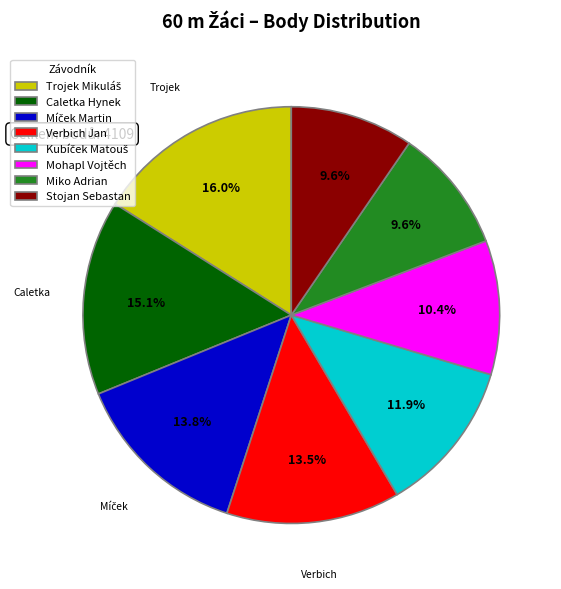

Approximately how many times larger is the value at Mohapl Vojtěch compared to Stojan Sebastan?

1.1